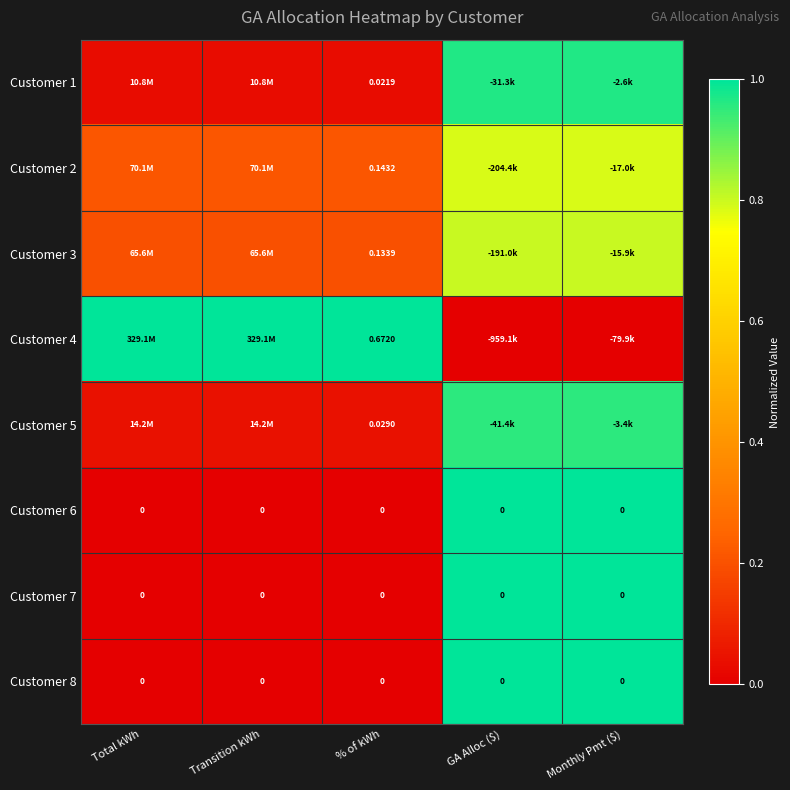

What is the difference between the maximum and minimum values in the Customer 3 series?

0.6